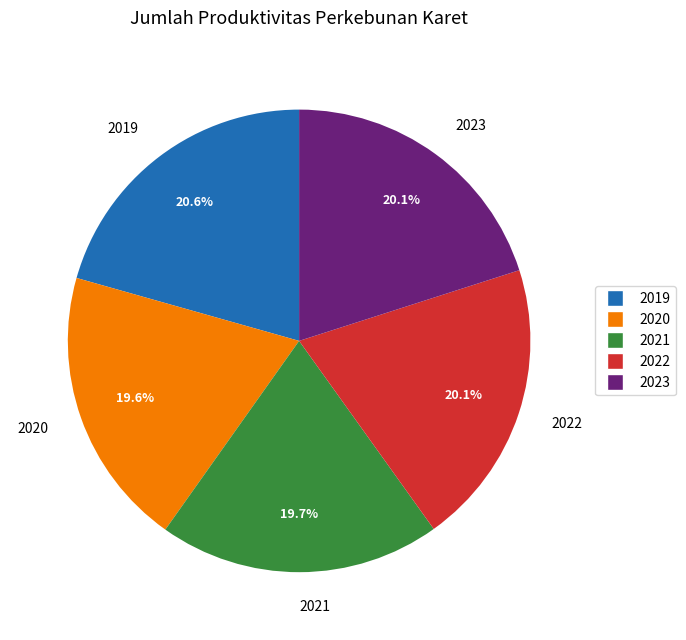

True or false: 2022 accounts for 20% of the total.

True